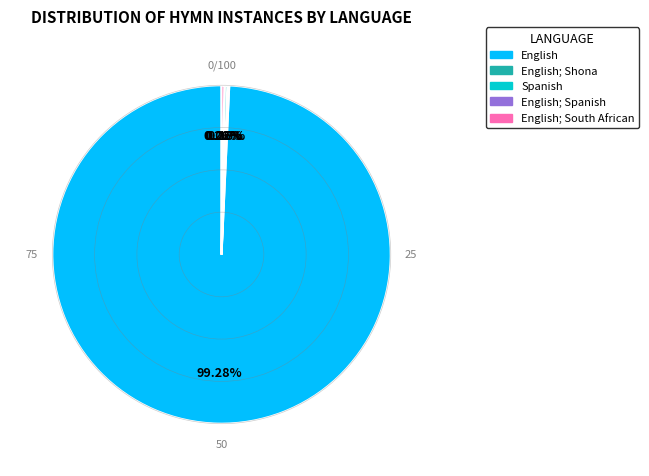

To the nearest percent, what is the difference between the largest and smallest slice percentages?

99%